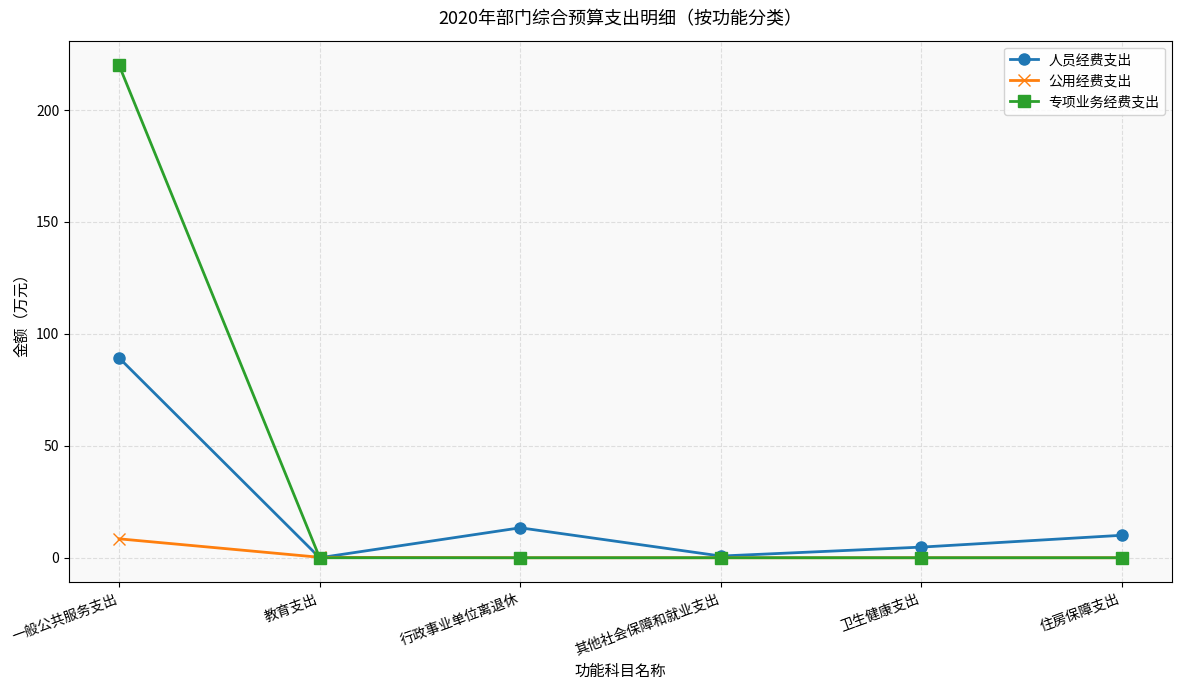

The 公用经费支出 series shows 0.0 at 卫生健康支出. True or false?

True